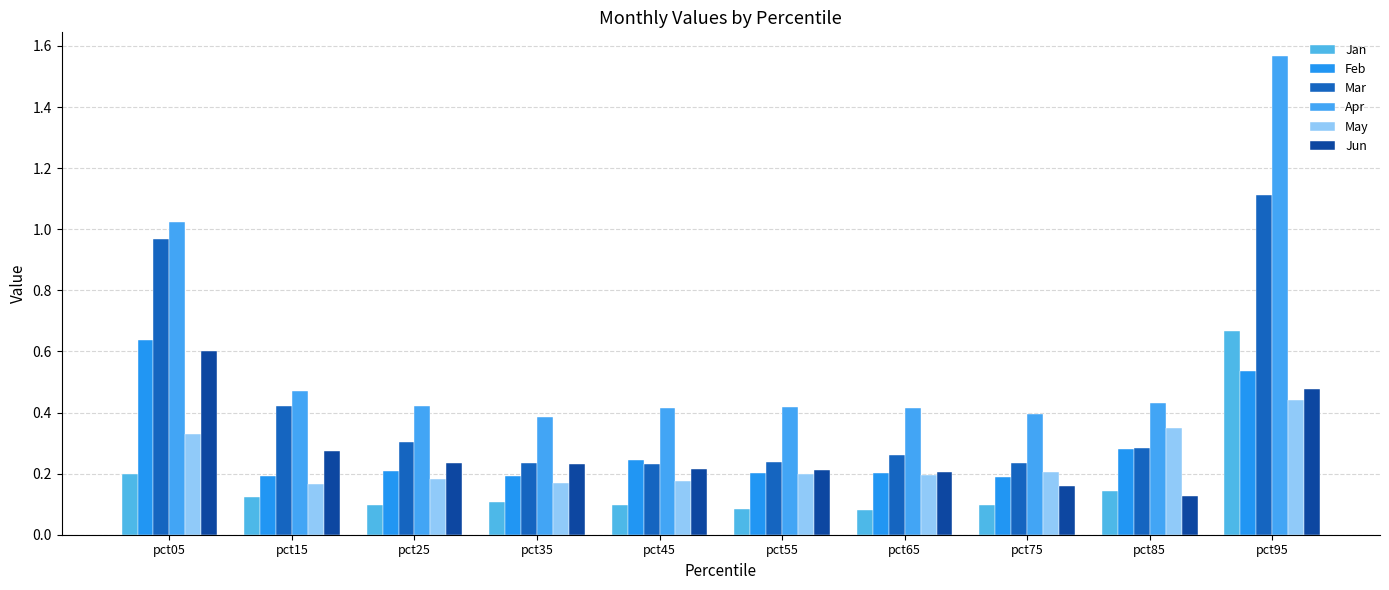

What is the minimum value shown in the chart?

0.1